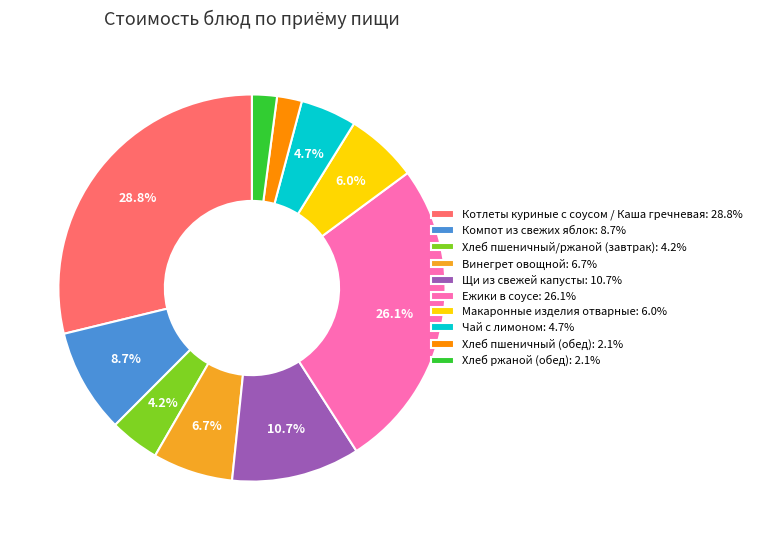

How many segments does this pie chart have?

10